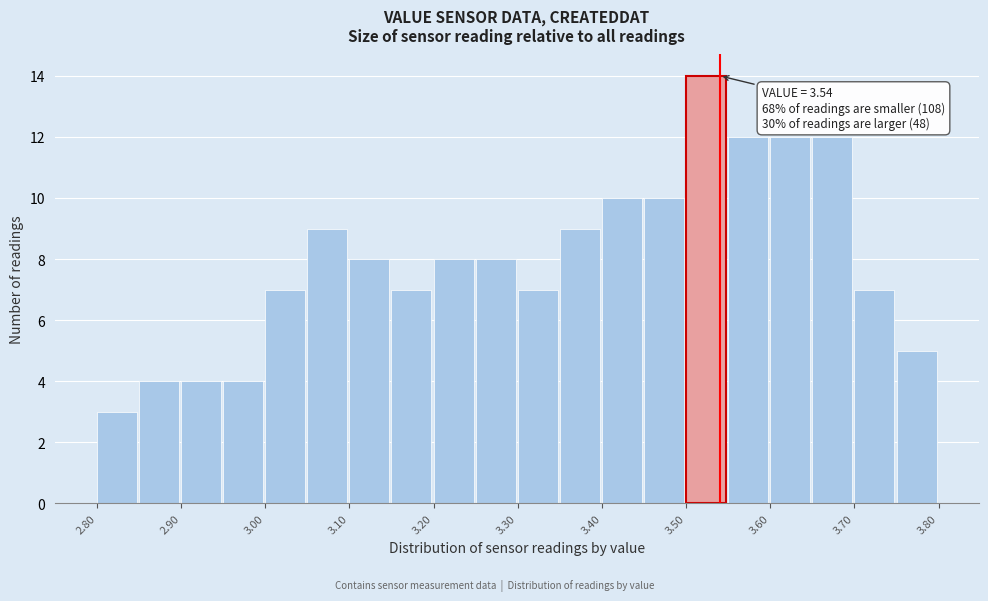

Over which range of the x-axis is the bar tallest?

3.50 to 3.55